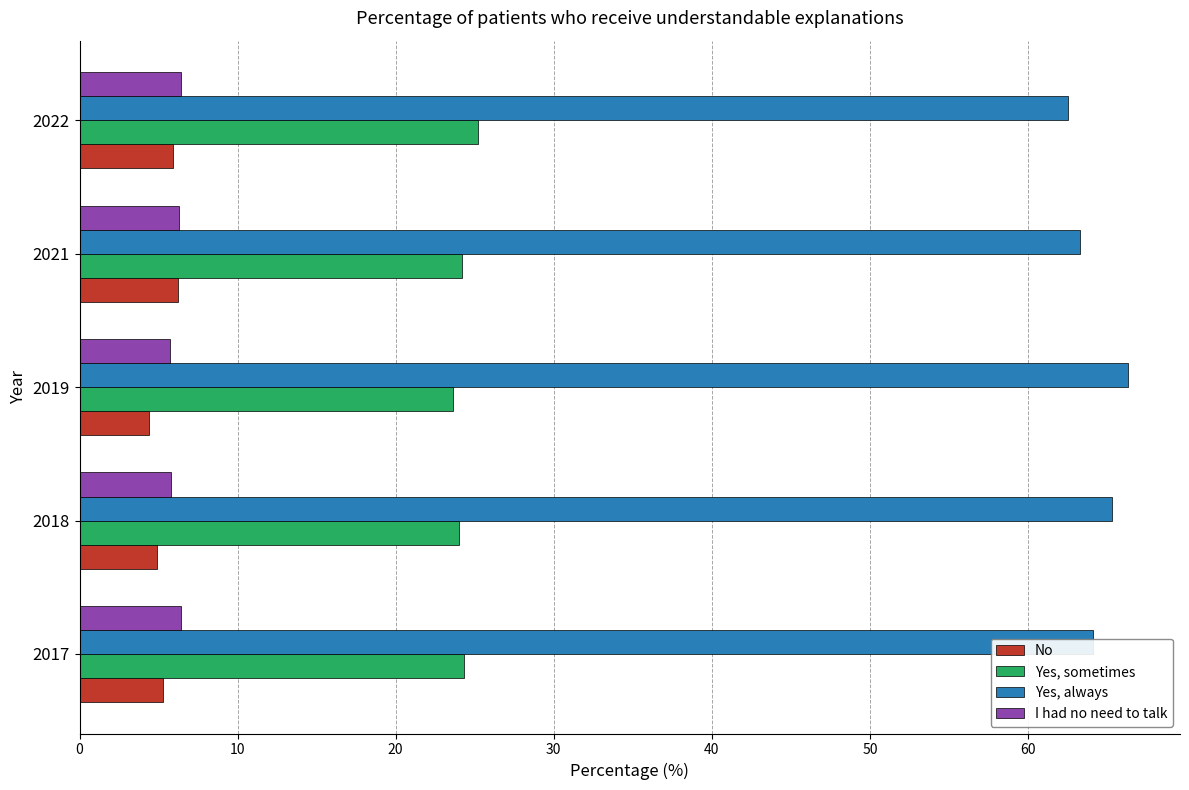

What is the minimum value shown in the chart?

4.4